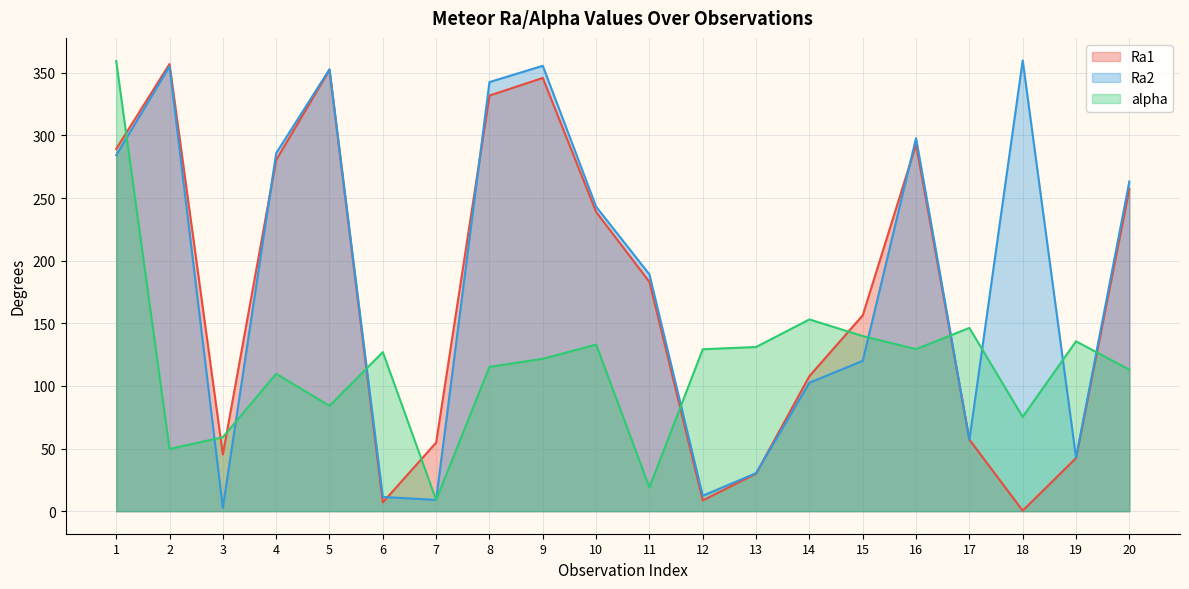

At which label does Ra2 first exceed 243?

1